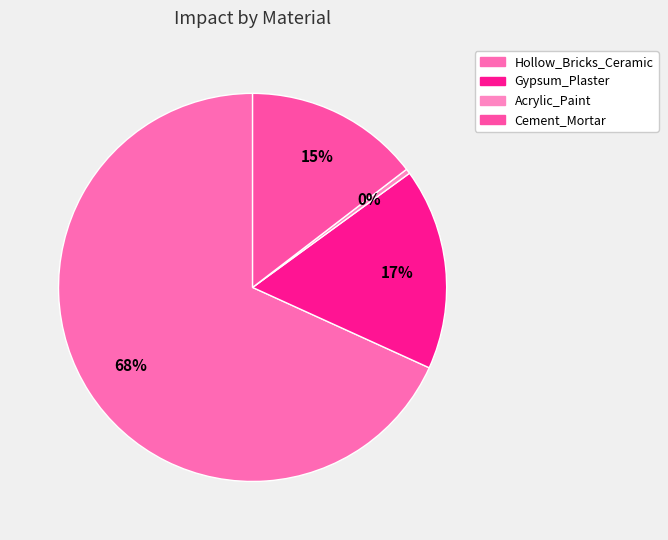

Which slice is the largest?

Hollow_Bricks_Ceramic